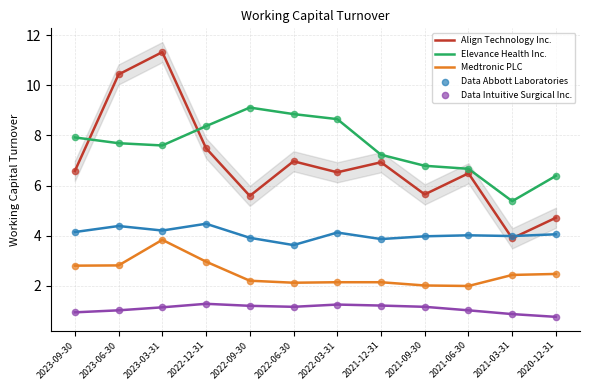

What is the total value across all series at 2021-12-31?

21.4